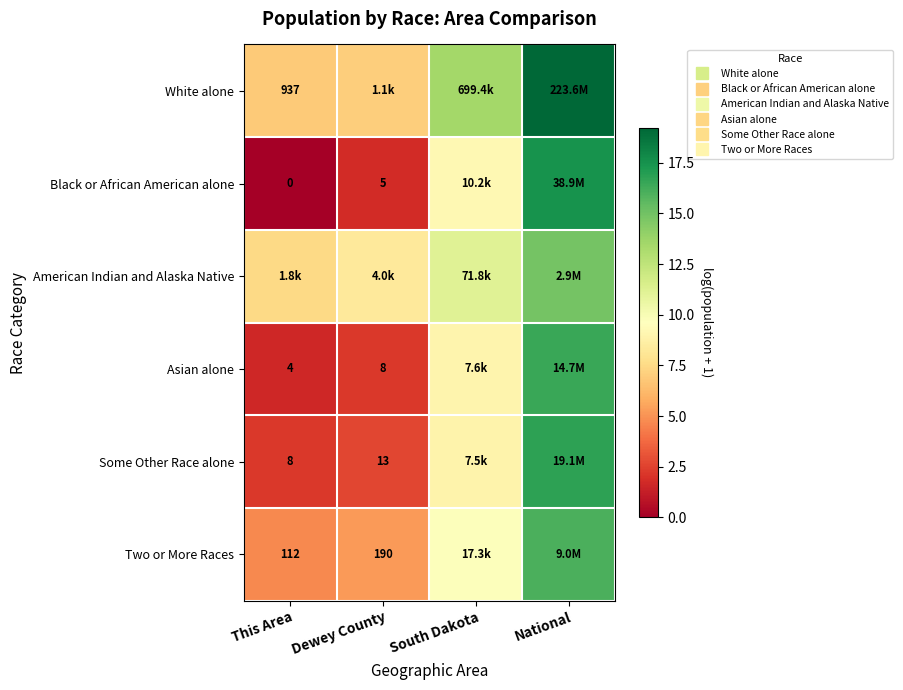

What is the spread (max minus min) of values at National?

4.3